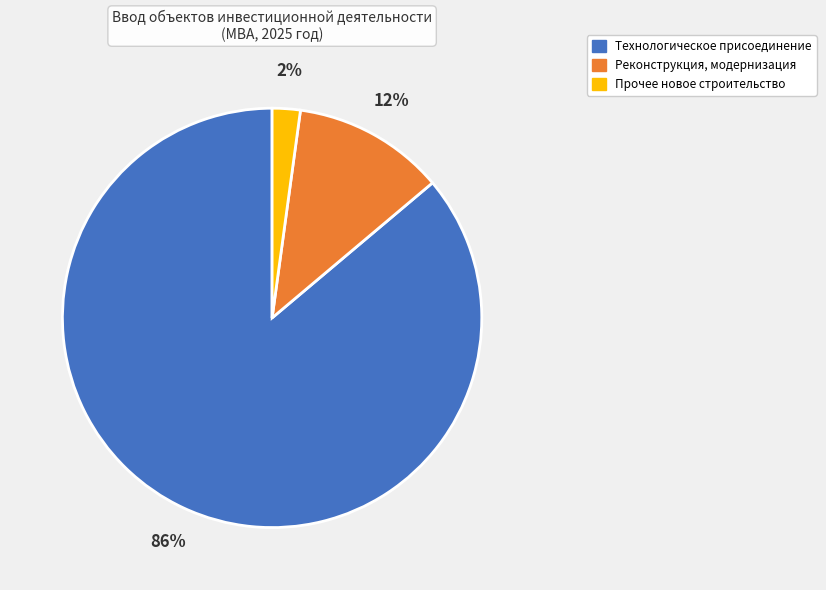

To the nearest percent, what is the difference between the Реконструкция, модернизация and Прочее новое строительство slice percentages?

10%